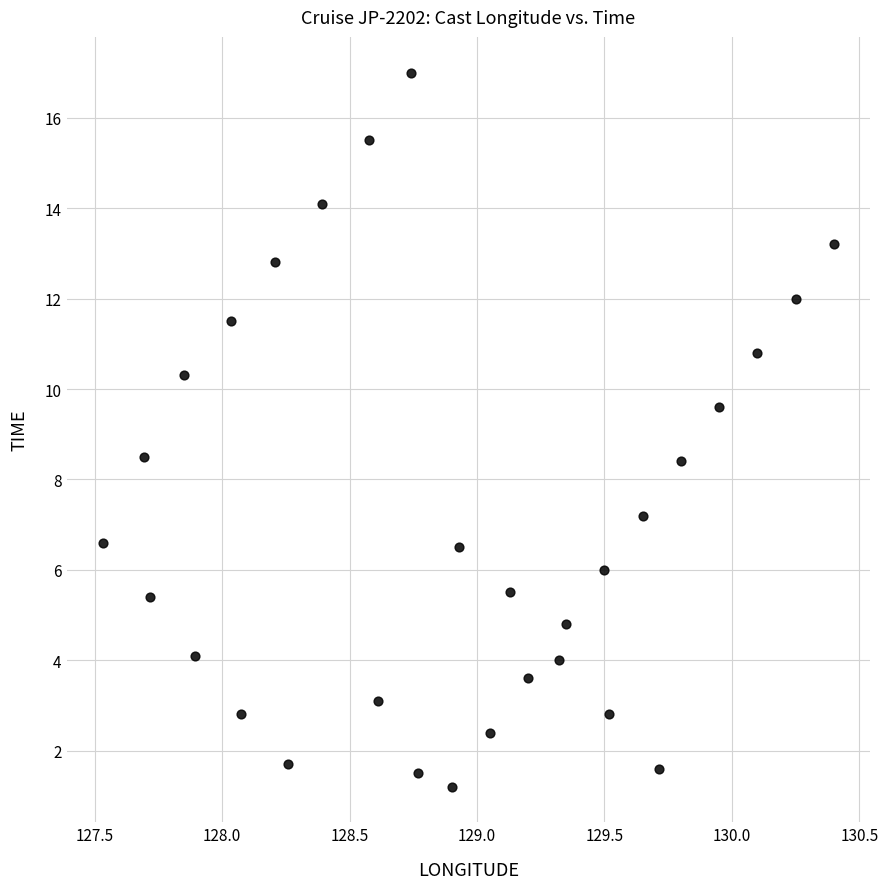

What is the range of X values (max minus min)?

2.9